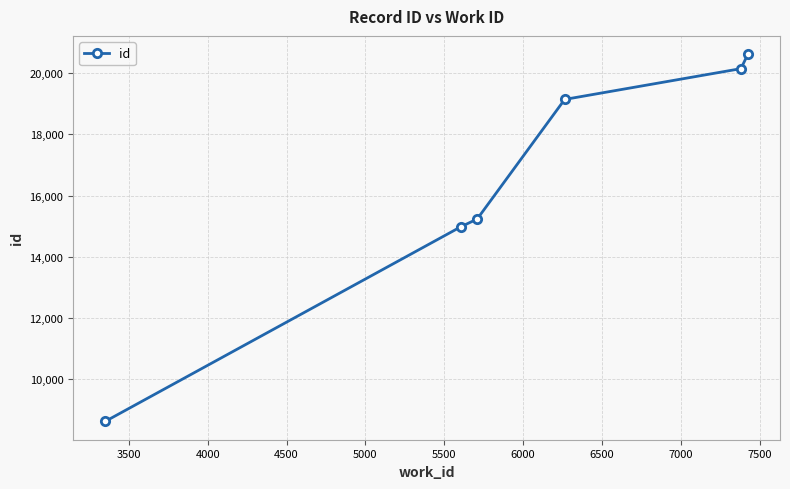

What is the difference between the maximum and second lowest values?

5640